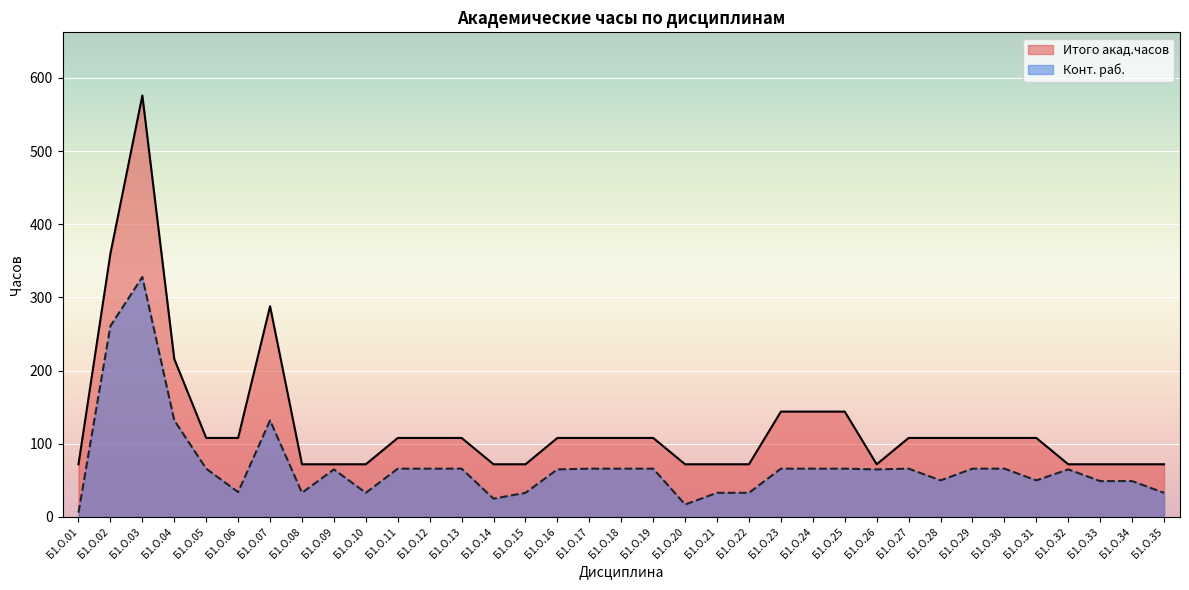

What is the total value across all series at Б1.О.03?

904